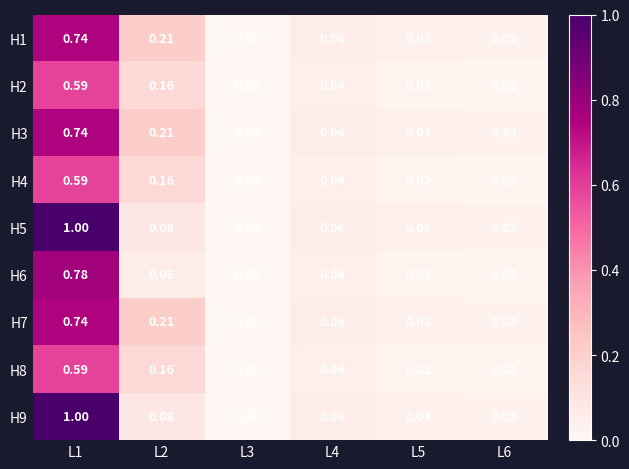

Is the value of H1 at L5 greater than the value of H2 at L5?

Yes